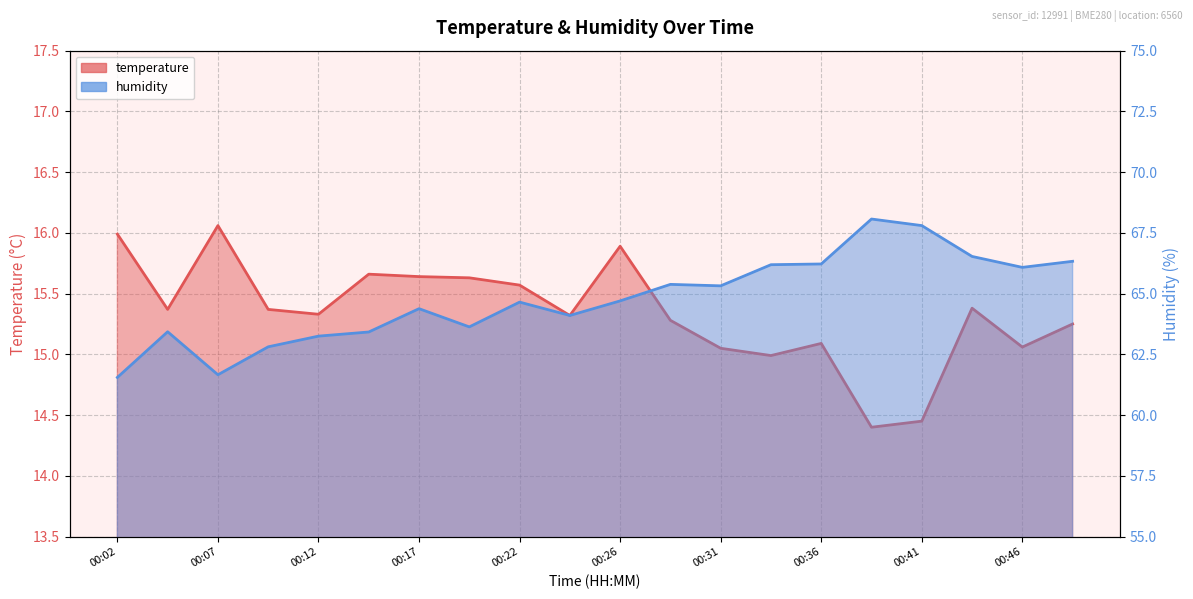

What is the minimum value for temperature?

14.4